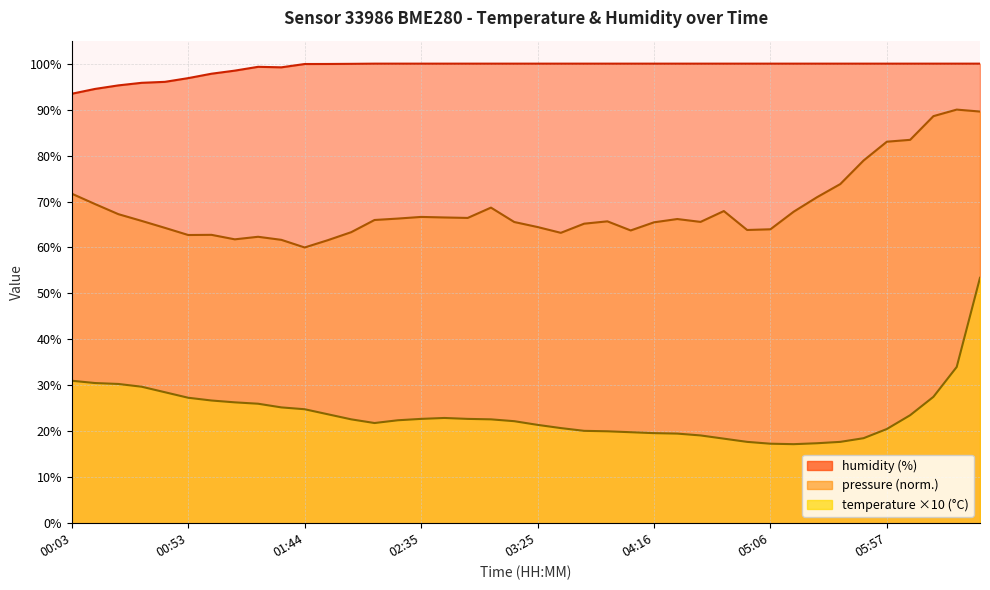

What is the label of the 22nd point from the left?

03:35